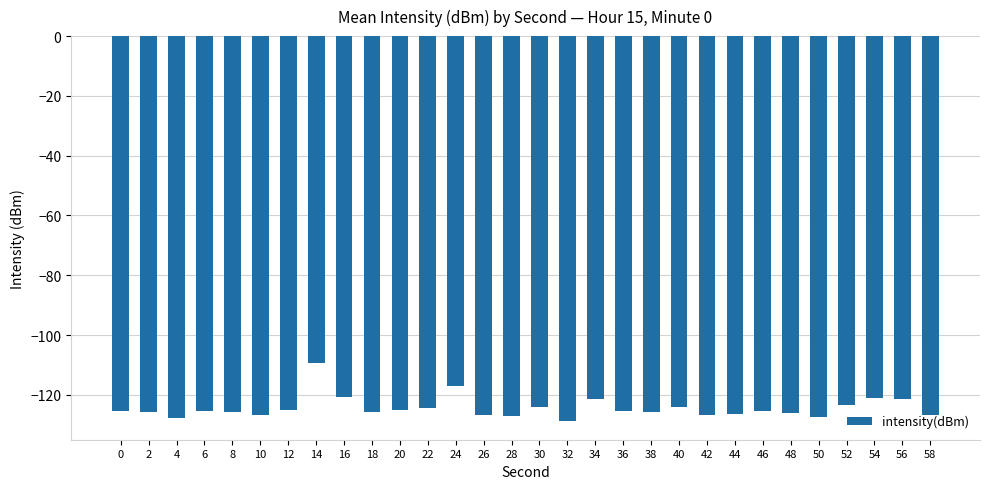

Which has a higher value, 34 or 58?

34